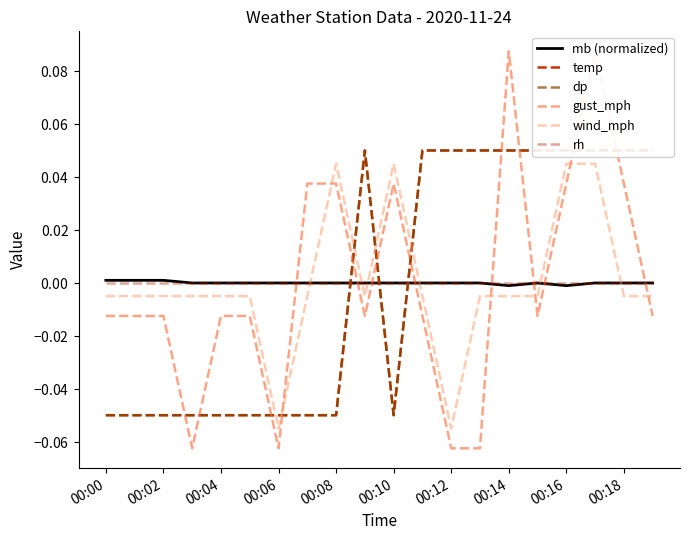

Which series changed the most between 00:04 and 00:14?

gust_mph